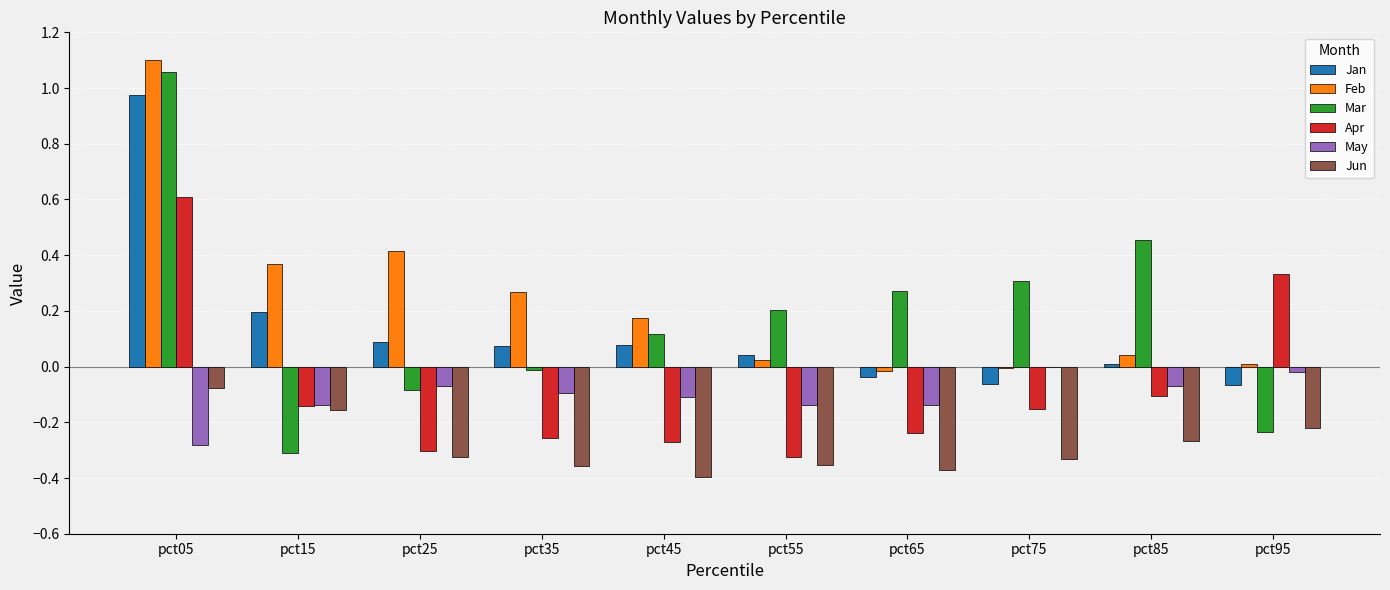

At which label does Apr reach its peak?

pct05